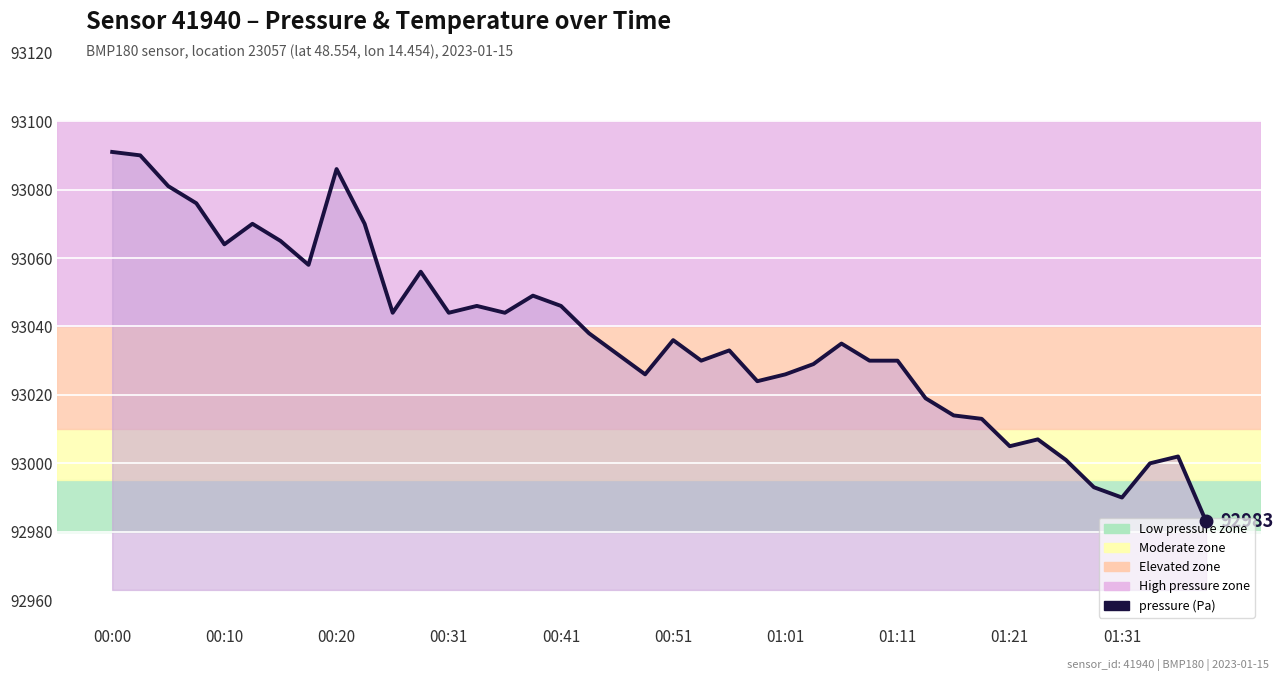

What is the difference between the maximum and minimum values?

108